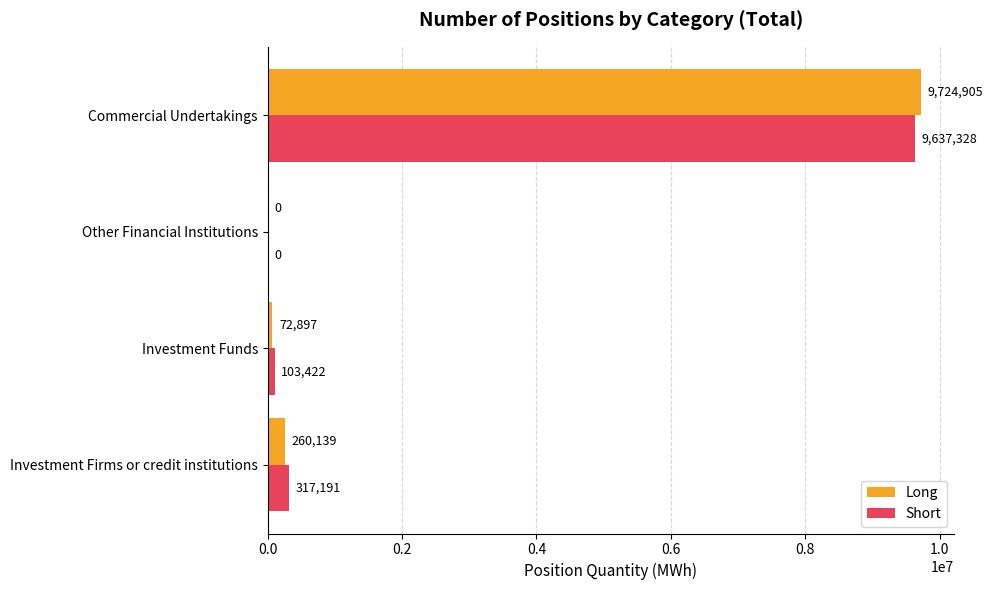

What is the sum of all Short values?

10057941